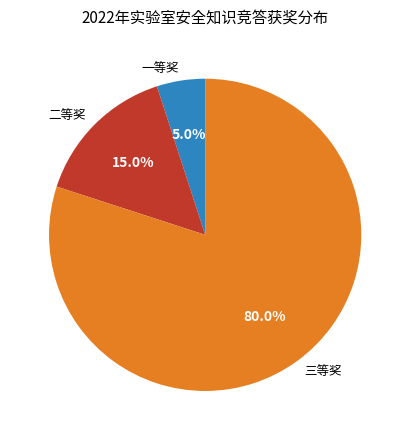

How many segments does this pie chart have?

3